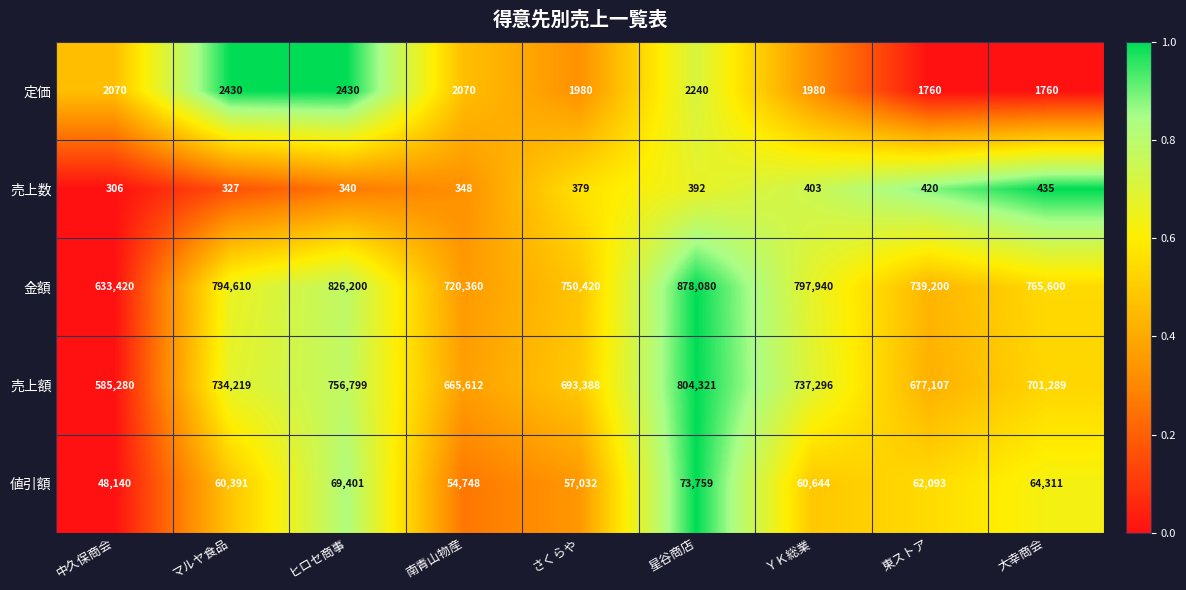

What is the sum of all 売上数 values?

3350